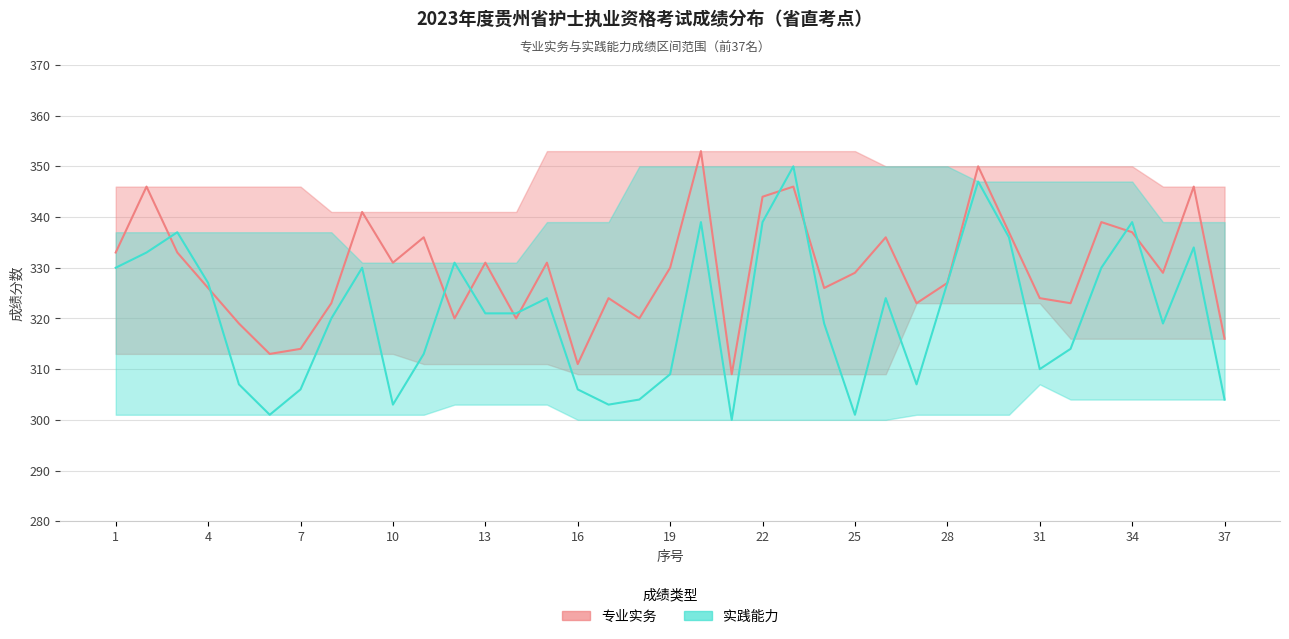

True or false: 专业实务 has more than 1 points higher than both neighbors.

True